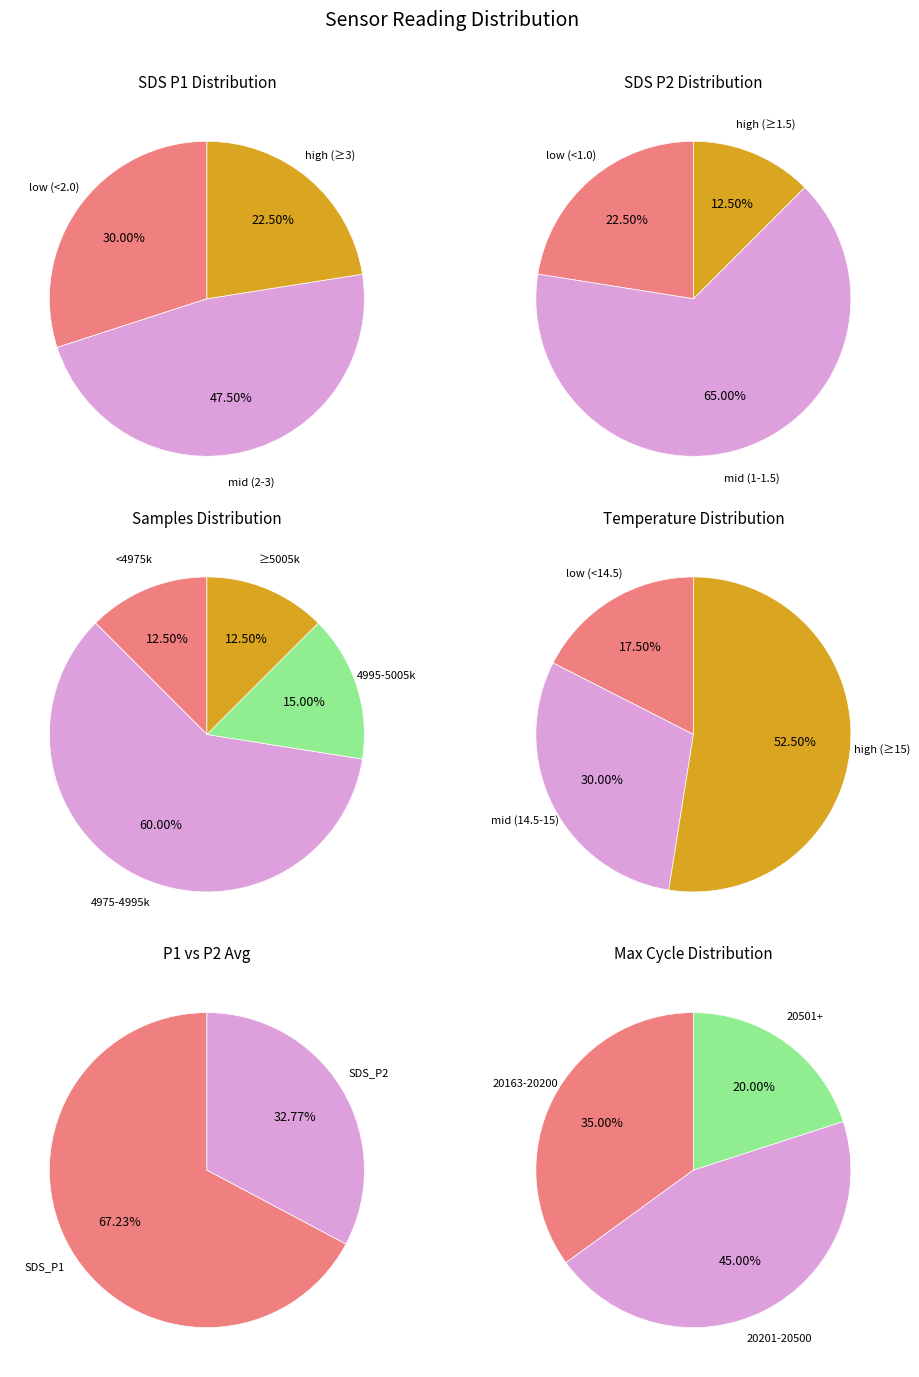

Combined, do 32 and 33 account for over 50%?

No